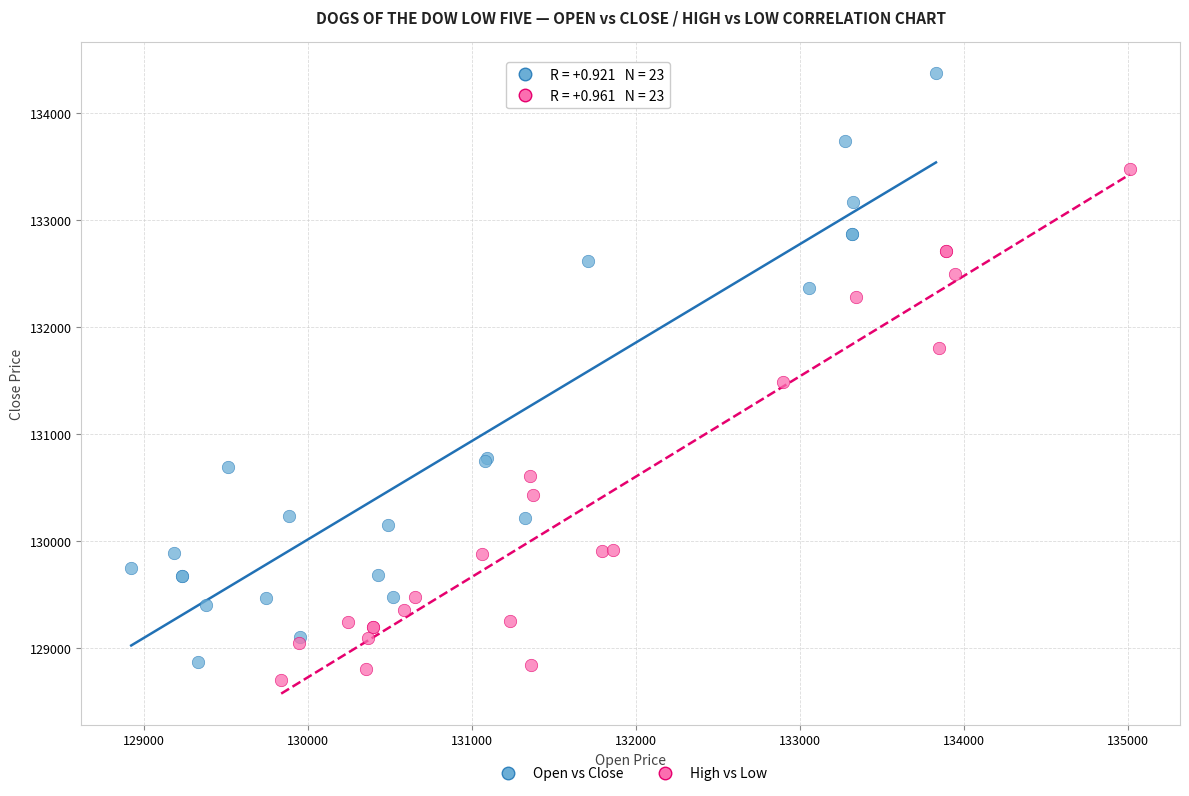

Which series reaches the maximum Y coordinate?

Open vs Close